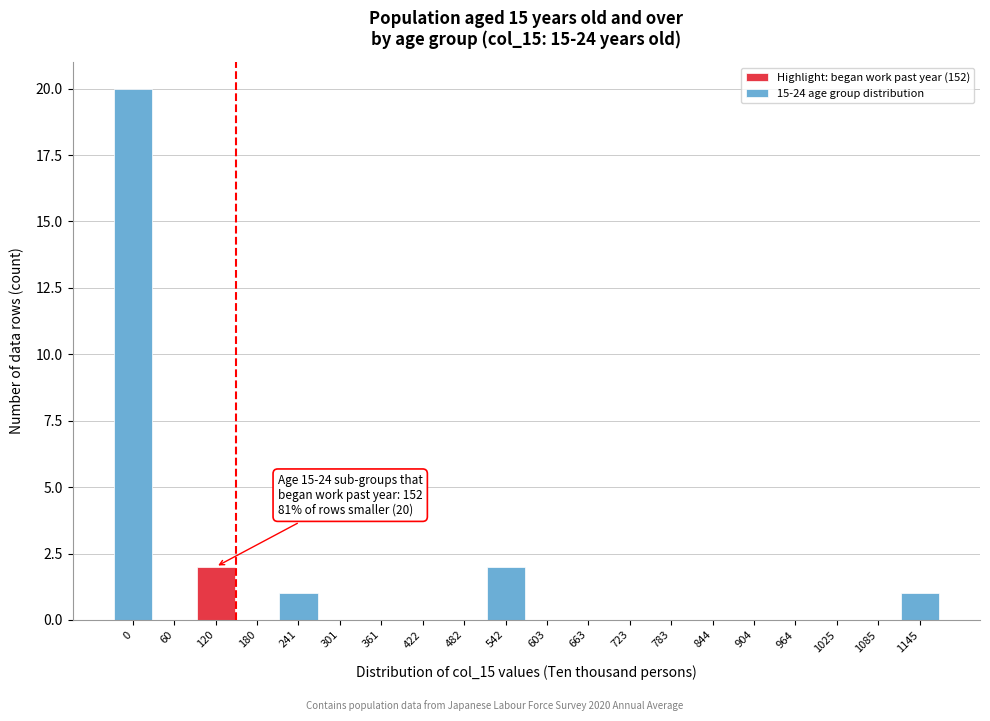

Reading left to right, list all the values displayed in this chart.

0=20	60=0	120=2	180=0	241=1	301=0	361=0	422=0	482=0	542=2	603=0	663=0	723=0	783=0	844=0	904=0	964=0	1025=0	1085=0	1145=1